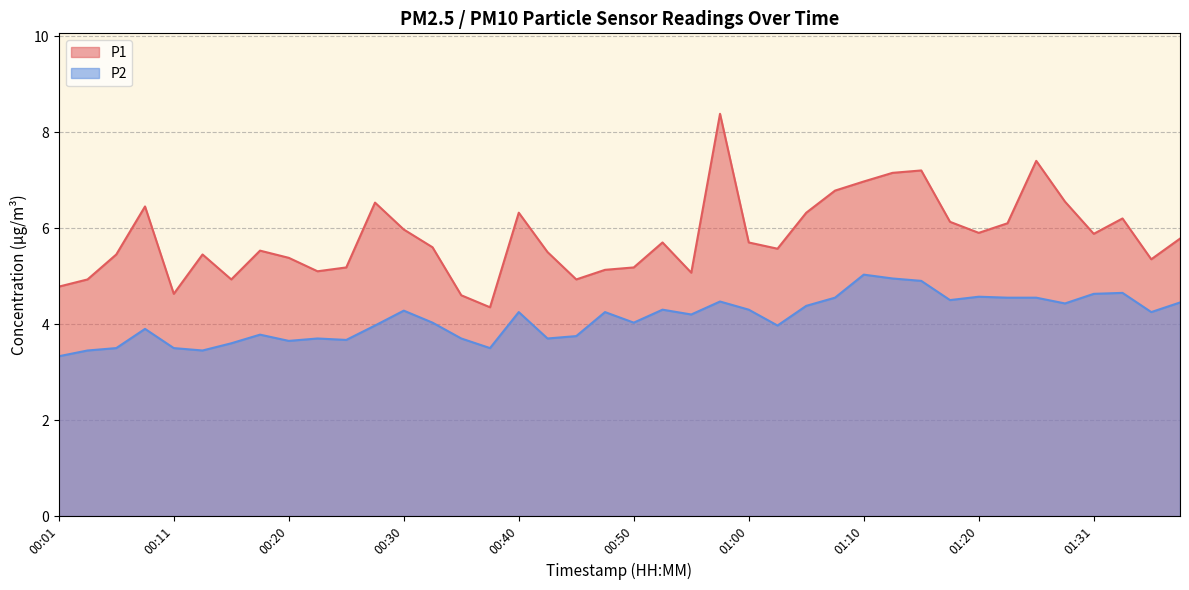

How many interior local peaks does the P1 series have?

10